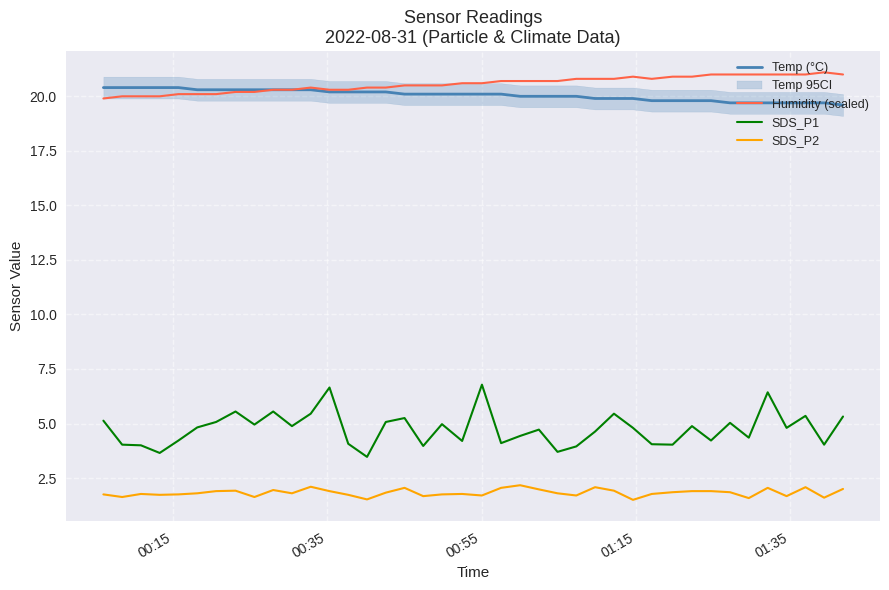

Which series has the largest total across all categories?

Humidity (scaled)